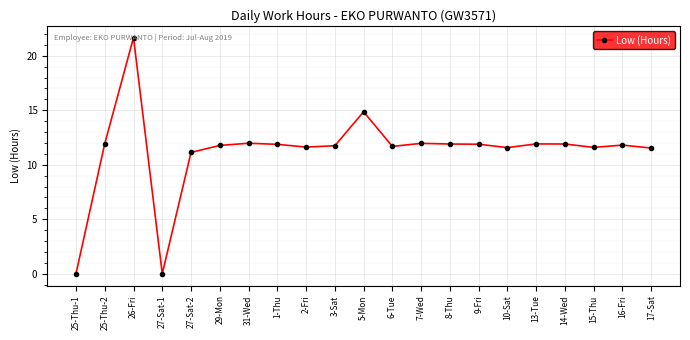

What is the label of the 1st point from the right?

17-Sat